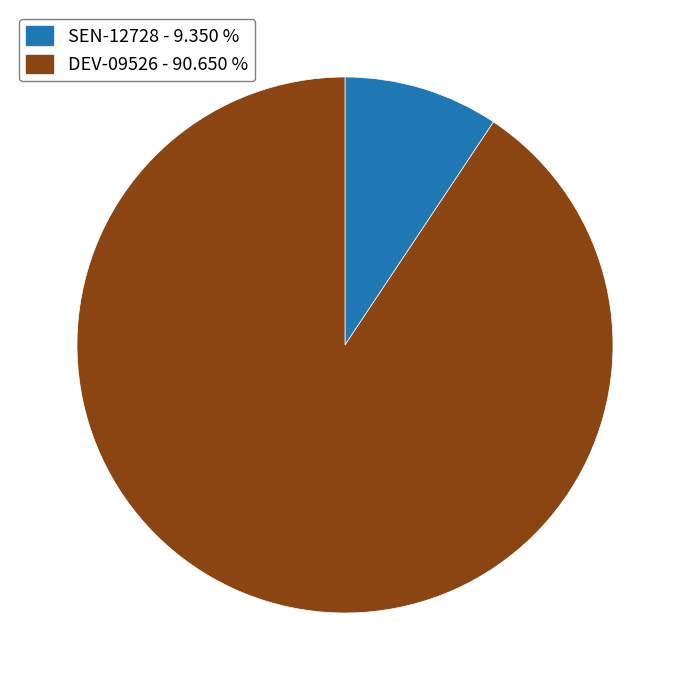

Which slice is the smallest?

SEN-12728